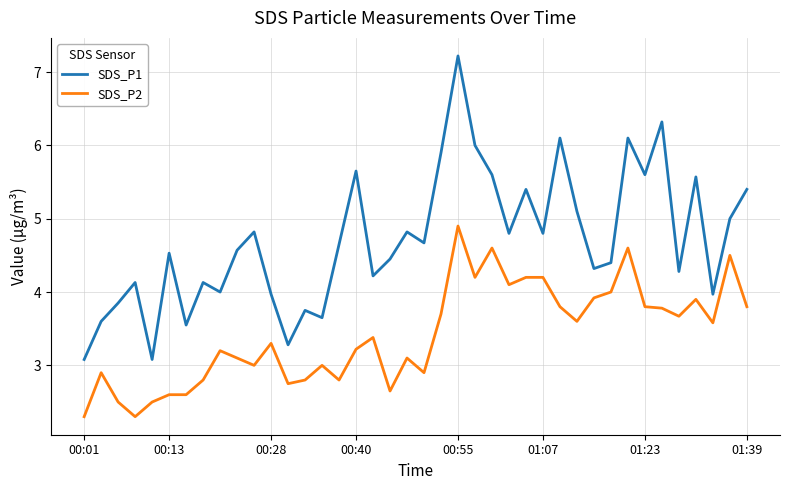

What is the sum of all SDS_P2 values?

136.6